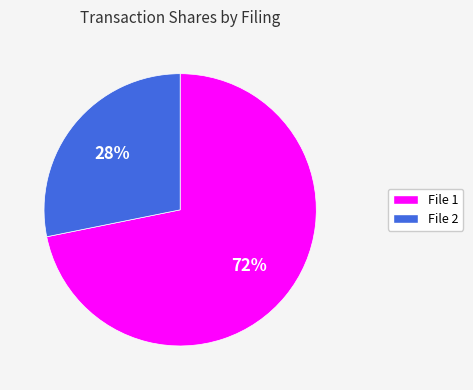

To the nearest percent, what is the average slice percentage?

50%